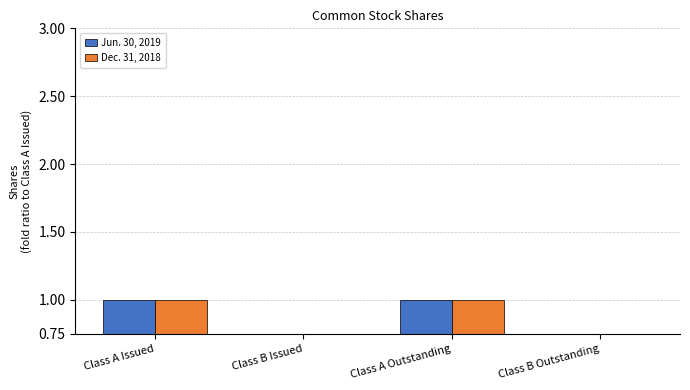

Rank the series by their maximum value, from highest to lowest.

Jun. 30, 2019, Dec. 31, 2018